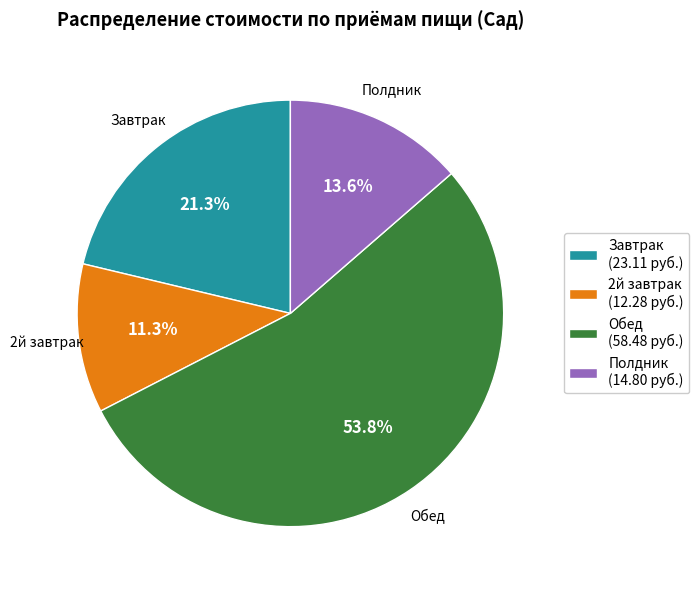

Does Обед account for over 50% of the chart?

Yes